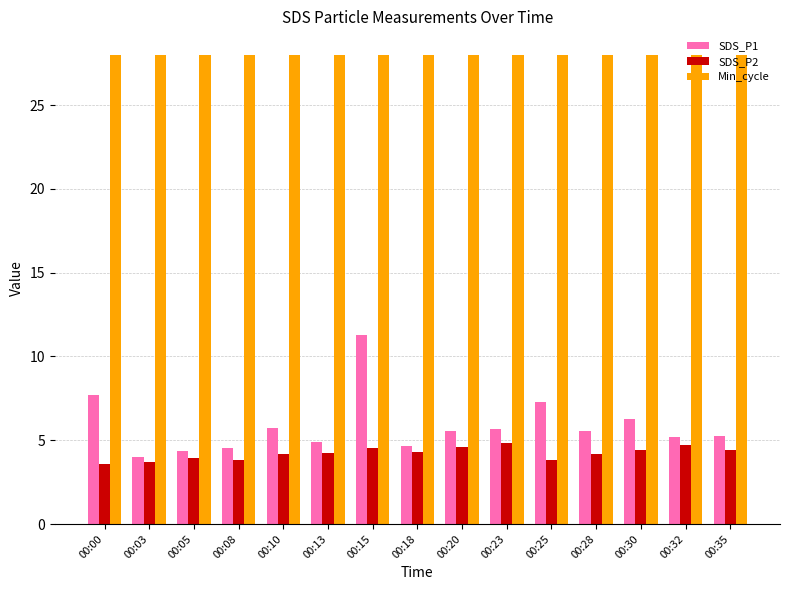

What is the average value of the SDS_P1 series?

5.9